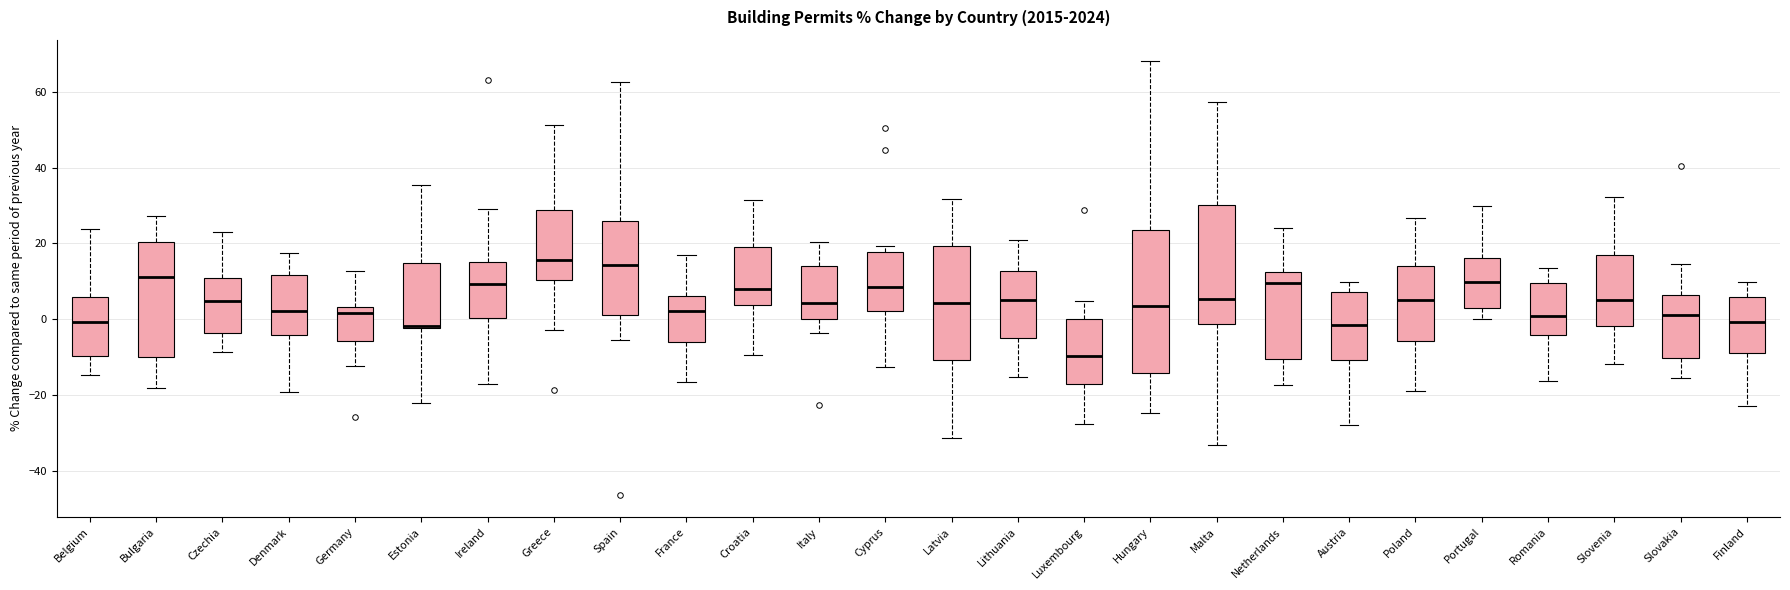

Reading left to right, read every box against the y-axis: the position of its median line, the range the box covers, and the ends of its whiskers. The values are not printed on the chart, so give them approximately, as read against the axis.

Belgium: median 0, box -10 to 6, whiskers -14 to 24
Bulgaria: median 12, box -10 to 20, whiskers -18 to 28
Czechia: median 4, box -4 to 12, whiskers -8 to 22
Denmark: median 2, box -4 to 12, whiskers -20 to 18
Germany: median 2, box -6 to 4, whiskers -12 to 12
Estonia: median -2, box -2 to 14, whiskers -22 to 36
Ireland: median 10, box 0 to 16, whiskers -18 to 30
Greece: median 16, box 10 to 28, whiskers -2 to 52
Spain: median 14, box 2 to 26, whiskers -6 to 62
France: median 2, box -6 to 6, whiskers -16 to 18
Croatia: median 8, box 4 to 20, whiskers -10 to 32
Italy: median 4, box 0 to 14, whiskers -4 to 20
Cyprus: median 8, box 2 to 18, whiskers -12 to 20
Latvia: median 4, box -10 to 20, whiskers -32 to 32
Lithuania: median 6, box -4 to 12, whiskers -16 to 20
Luxembourg: median -10, box -16 to 0, whiskers -28 to 4
Hungary: median 4, box -14 to 24, whiskers -24 to 68
Malta: median 6, box -2 to 30, whiskers -34 to 58
Netherlands: median 10, box -10 to 12, whiskers -18 to 24
Austria: median -2, box -10 to 8, whiskers -28 to 10
Poland: median 6, box -6 to 14, whiskers -18 to 26
Portugal: median 10, box 4 to 16, whiskers 0 to 30
Romania: median 0, box -4 to 10, whiskers -16 to 14
Slovenia: median 6, box -2 to 18, whiskers -12 to 32
Slovakia: median 2, box -10 to 6, whiskers -16 to 14
Finland: median 0, box -8 to 6, whiskers -22 to 10